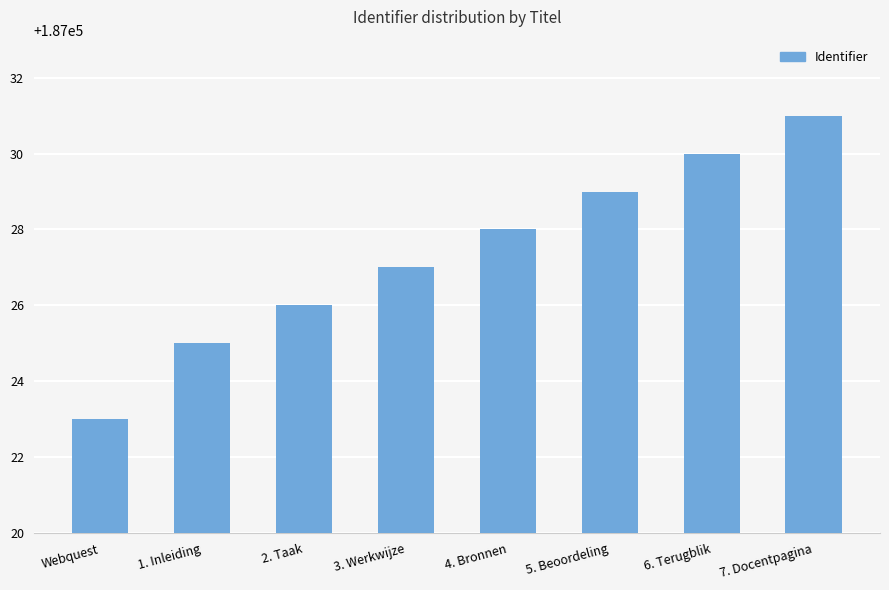

The chart shows a value of 187023 at Webquest. True or false?

True